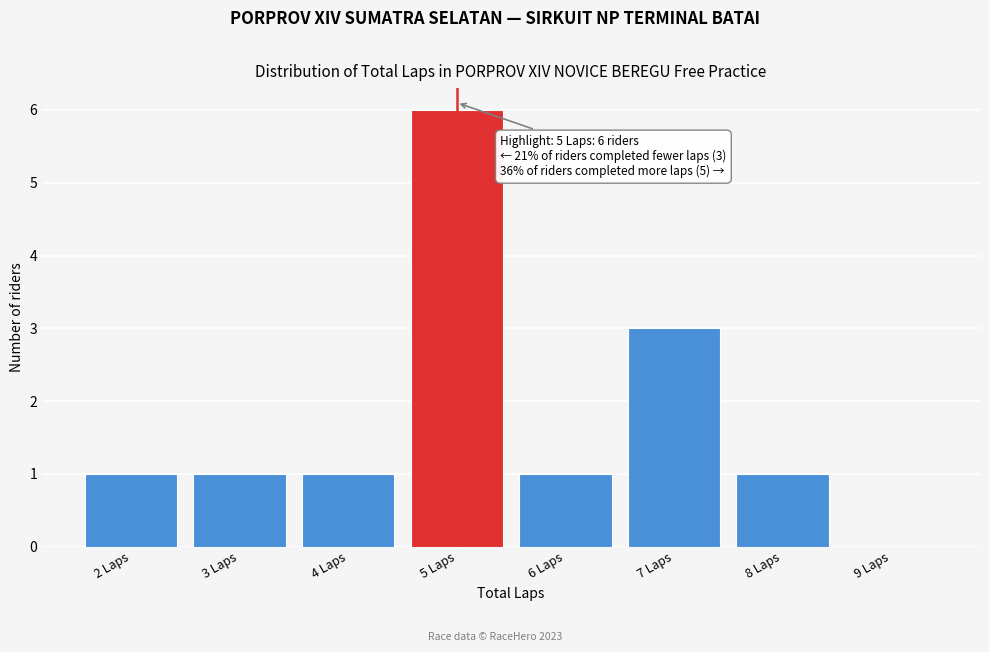

Which range on the x-axis has the tallest bar?

4.5 to 5.5